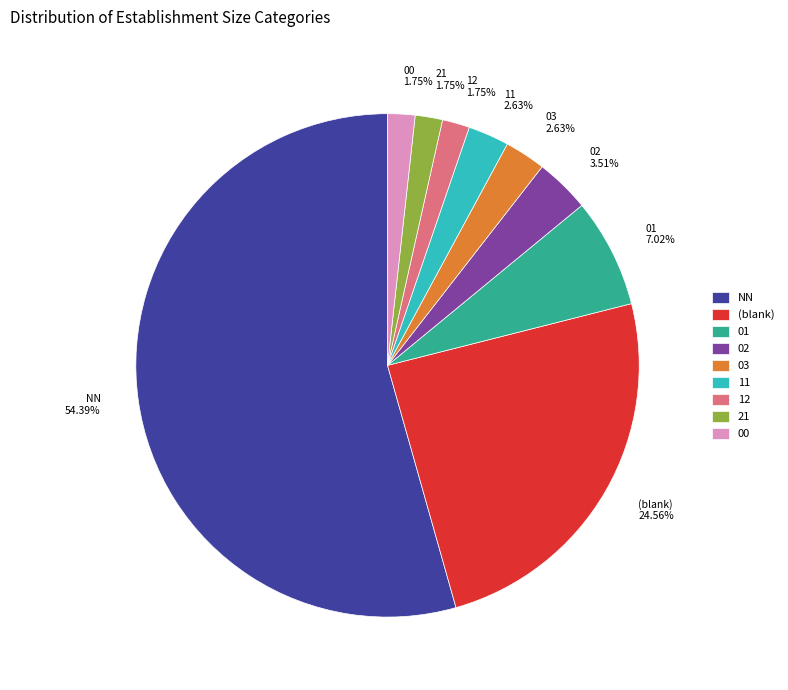

To the nearest percent, what portion does NN represent?

54%